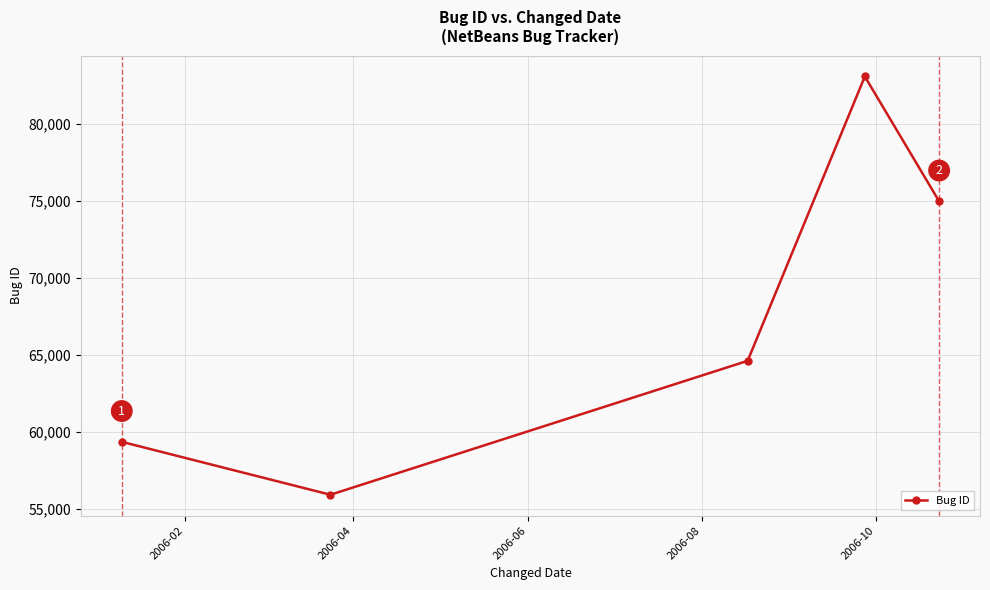

How many points are higher than both their immediate neighbors (excluding endpoints)?

1